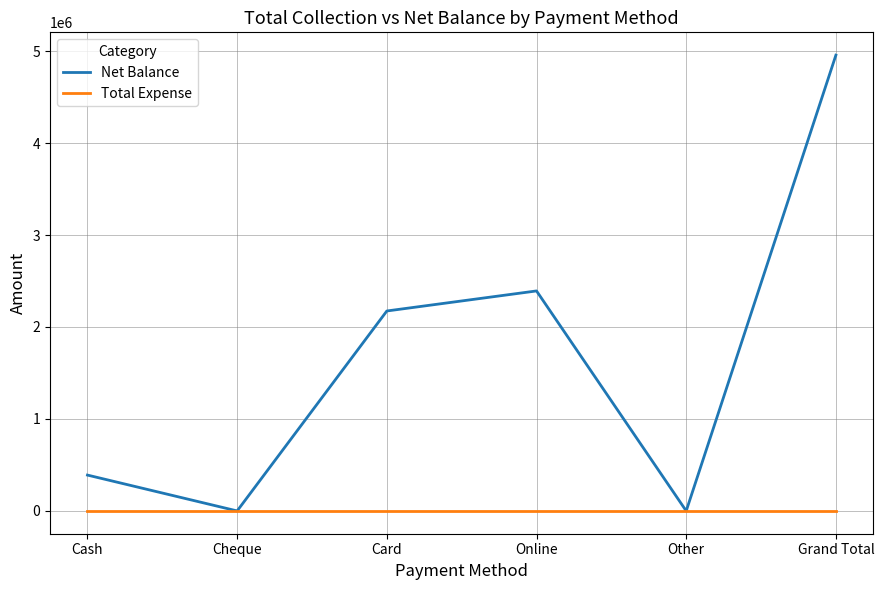

Rank the series by their maximum value, from lowest to highest.

Total Expense, Net Balance